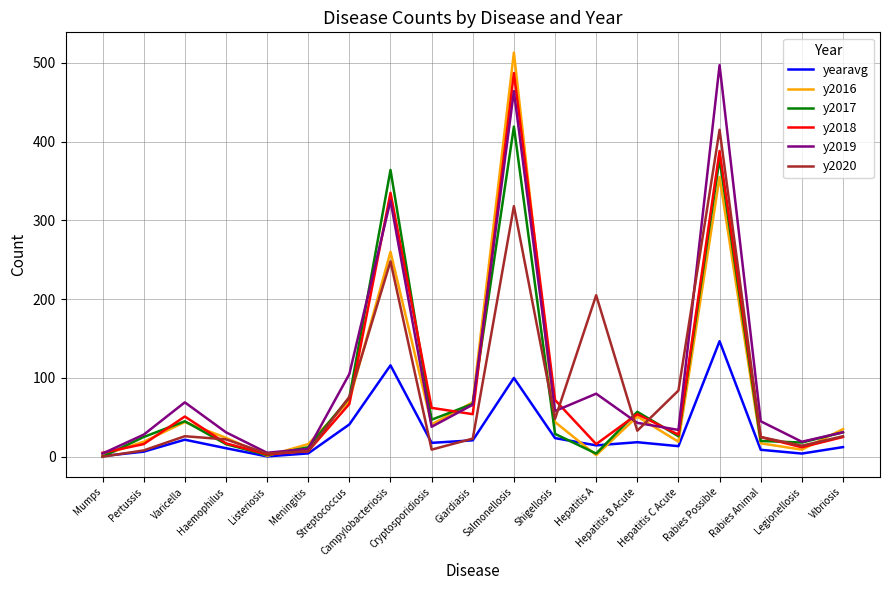

What is the difference between the y2017 values at Shigellosis and Vibriosis?

2.0